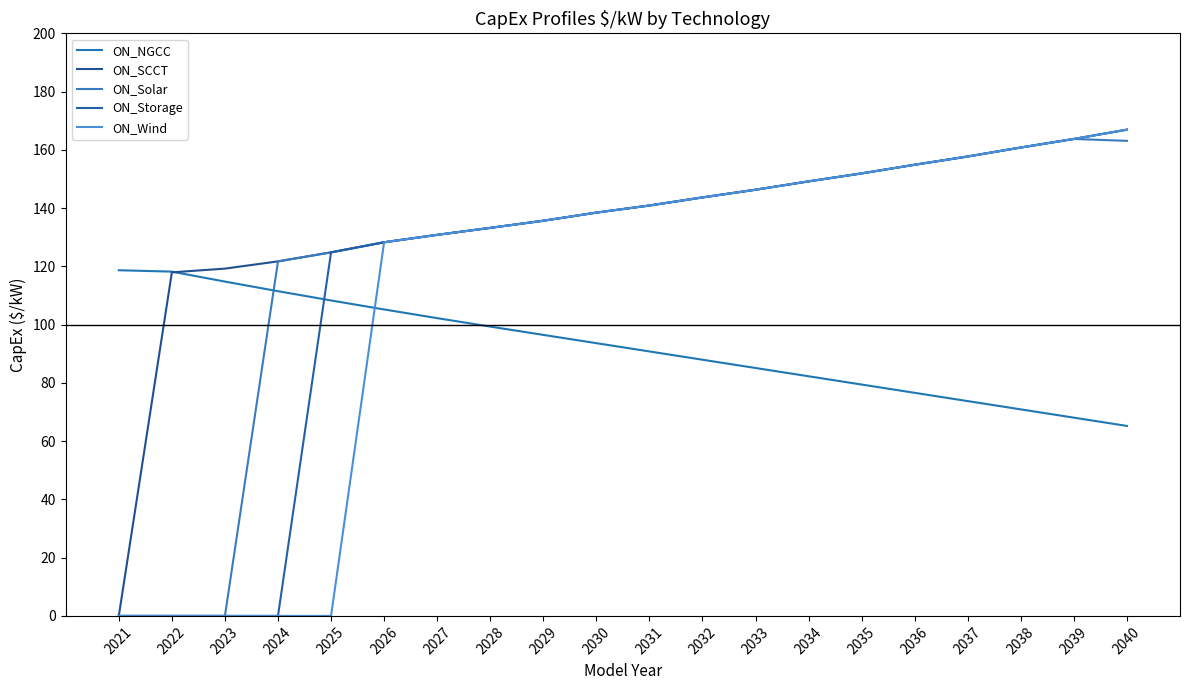

How many lines are shown in the chart?

5